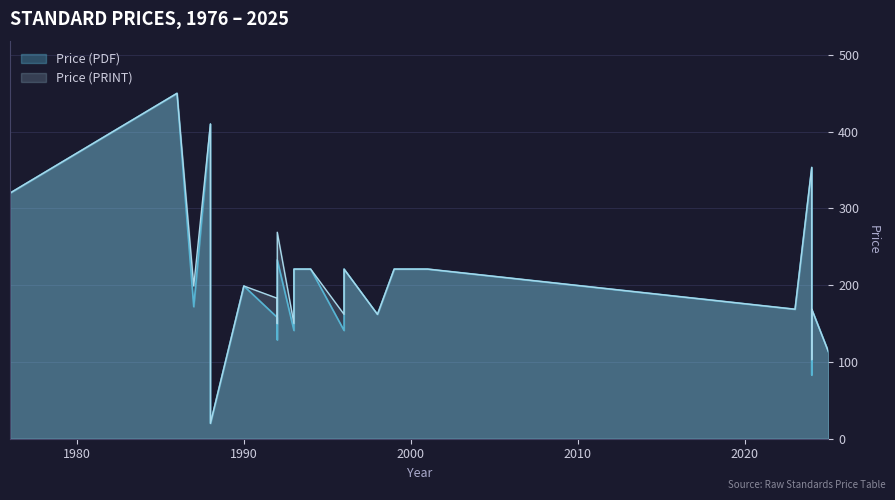

What is the label of the 8th point from the left?

1992